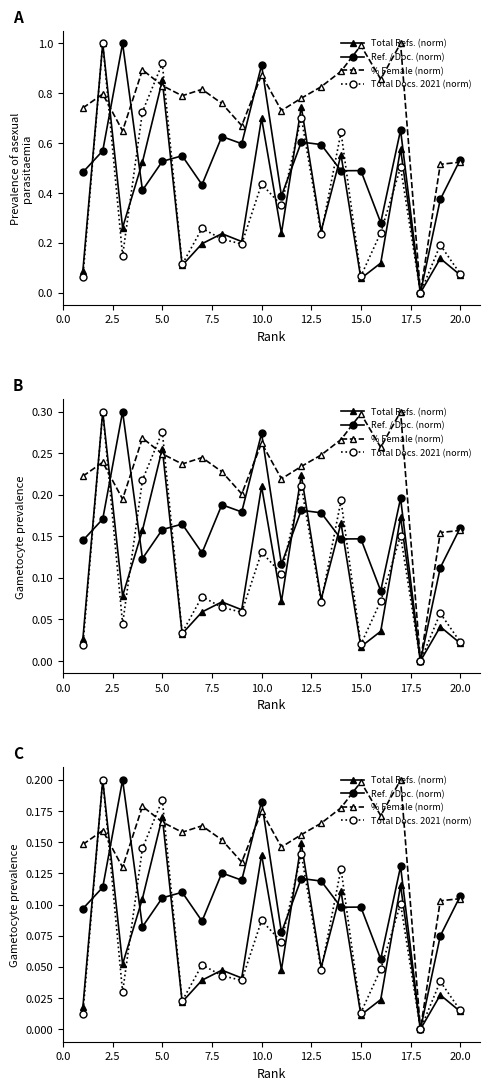

What are all the series names shown in the legend?

Total Refs. (norm), Ref. / Doc. (norm), % Female (norm), Total Docs. 2021 (norm)